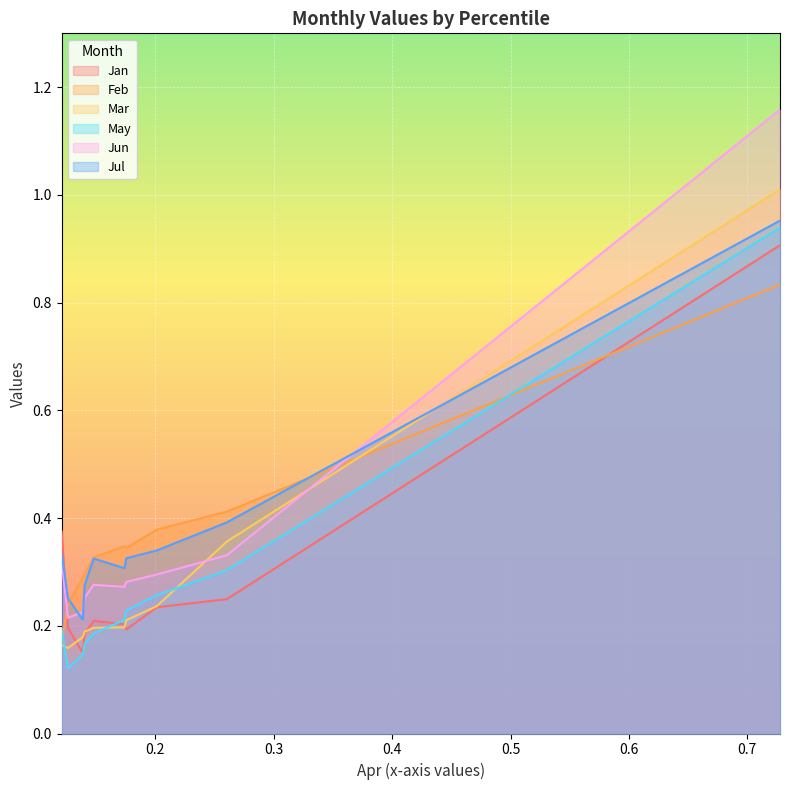

Reading right to left, transcribe all the data shown in this chart.

Jan: pct95=0.9	pct85=0.2	pct75=0.2	pct65=0.2	pct55=0.2	pct45=0.2	pct35=0.2	pct25=0.1	pct15=0.2	pct05=0.4
Feb: pct95=0.8	pct85=0.4	pct75=0.4	pct65=0.3	pct55=0.3	pct45=0.3	pct35=0.3	pct25=0.3	pct15=0.2	pct05=0.2
Mar: pct95=1.0	pct85=0.4	pct75=0.2	pct65=0.2	pct55=0.2	pct45=0.2	pct35=0.2	pct25=0.2	pct15=0.2	pct05=0.2
May: pct95=0.9	pct85=0.3	pct75=0.3	pct65=0.2	pct55=0.2	pct45=0.2	pct35=0.2	pct25=0.1	pct15=0.1	pct05=0.2
Jun: pct95=1.2	pct85=0.3	pct75=0.3	pct65=0.3	pct55=0.3	pct45=0.3	pct35=0.3	pct25=0.2	pct15=0.2	pct05=0.3
Jul: pct95=1.0	pct85=0.4	pct75=0.3	pct65=0.3	pct55=0.3	pct45=0.3	pct35=0.3	pct25=0.2	pct15=0.3	pct05=0.3